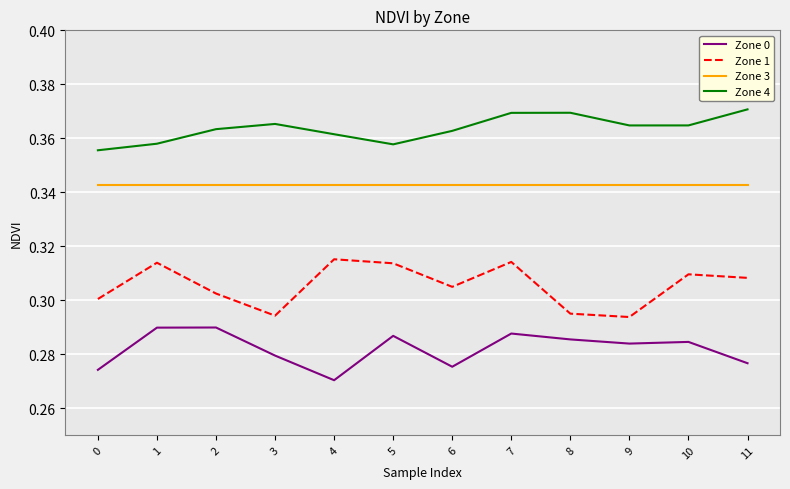

Count the Zone 4 values in the range 0 to 1.

12